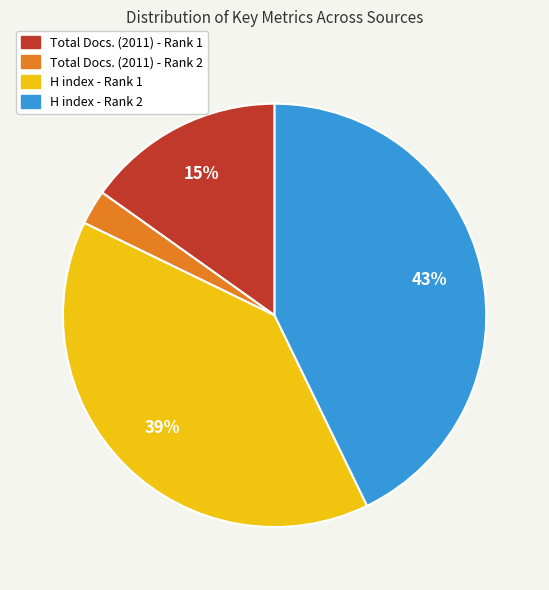

Is the sum of H index - Rank 1 and Total Docs. (2011) - Rank 2 greater than half?

No